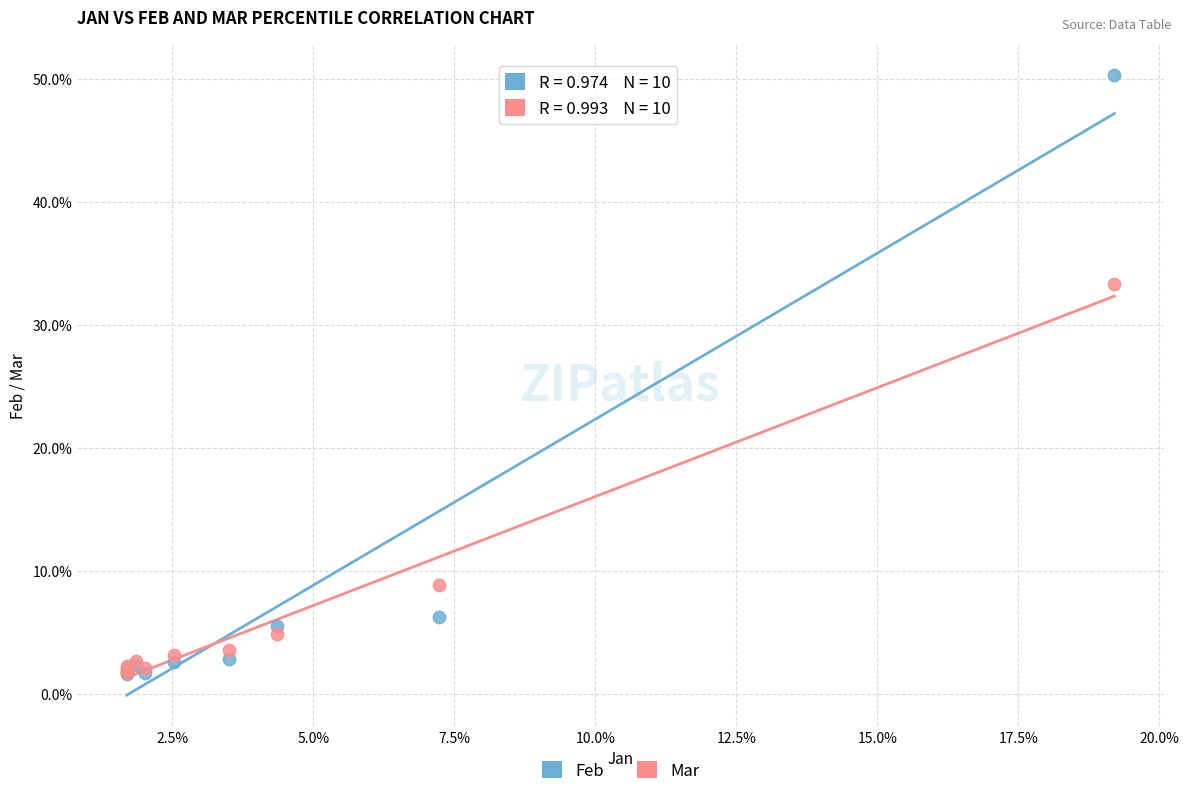

What are all the series names shown in the legend?

Feb, Mar